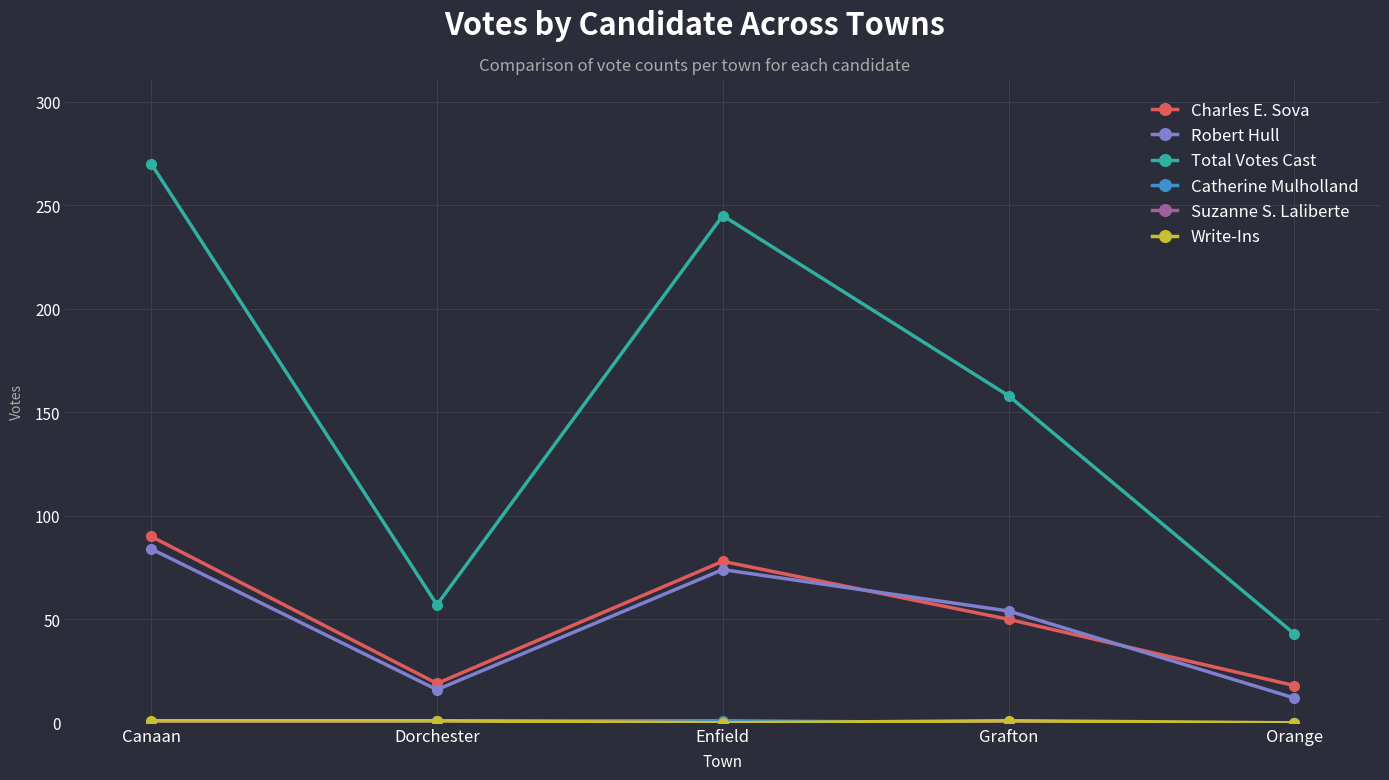

How many data points in Total Votes Cast are less than 158?

2